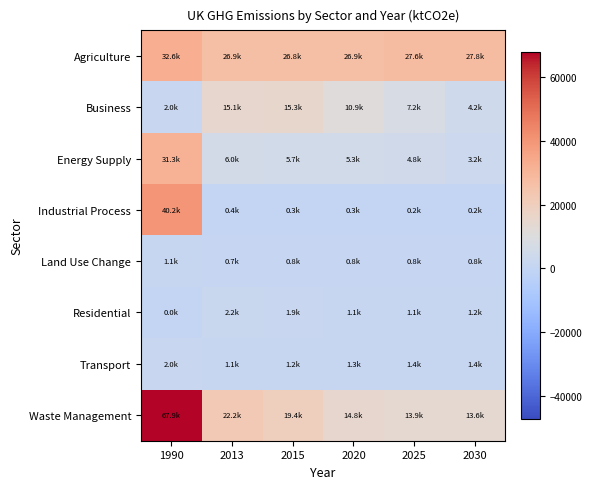

Which category has the highest value across all series?

1990